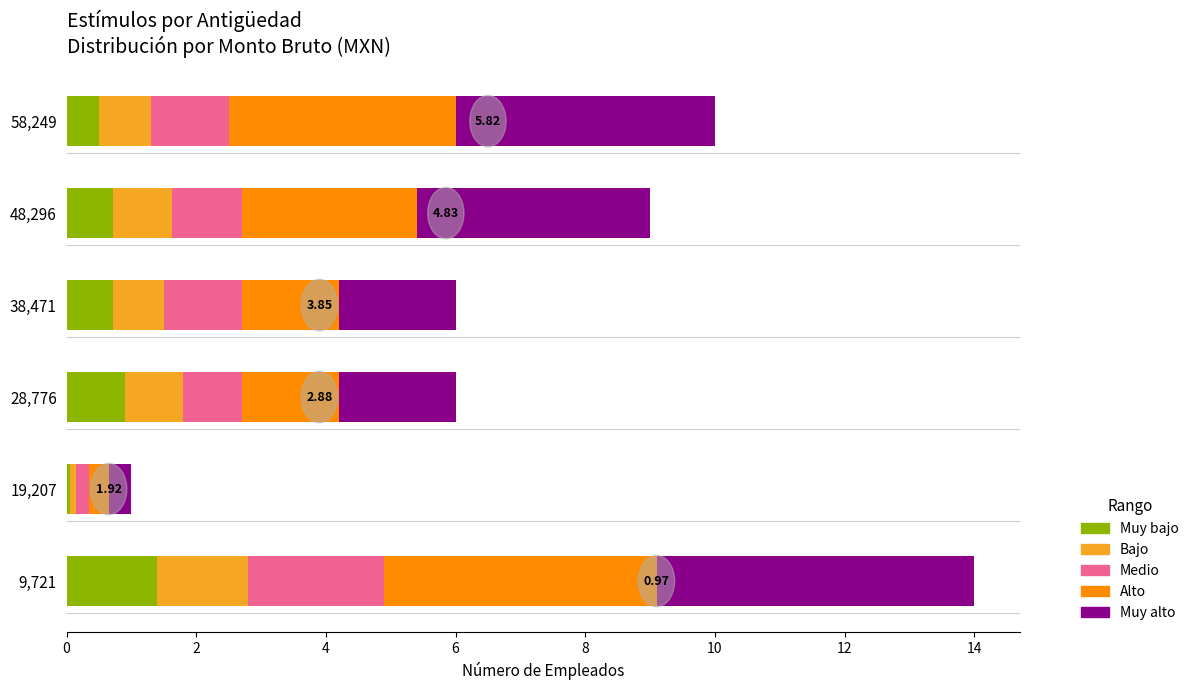

What is the total value across all series at 58,249?

10.0